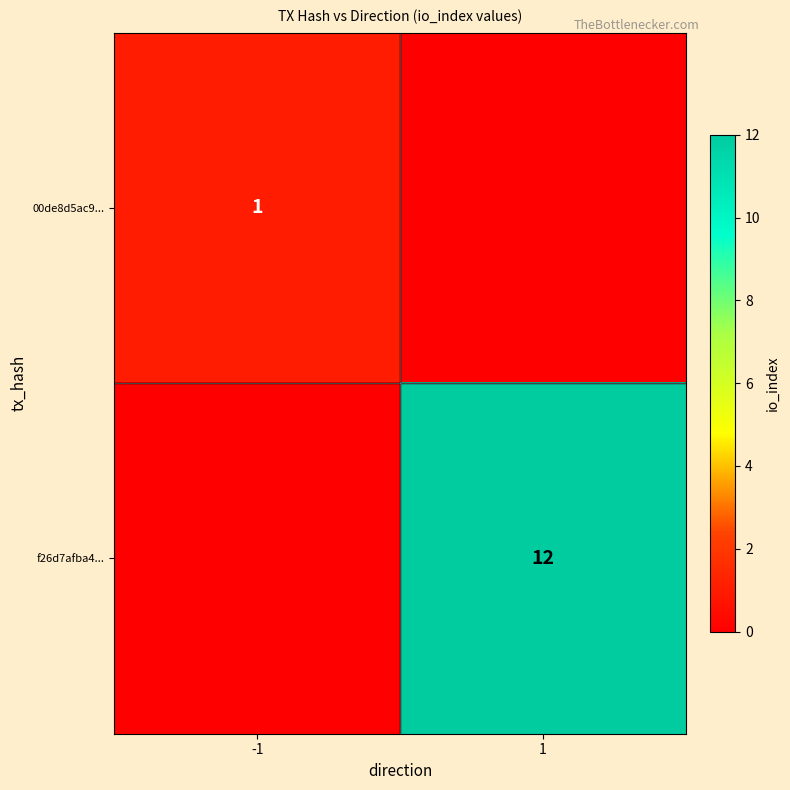

The 00de8d5ac9... series shows 1 at -1. True or false?

True